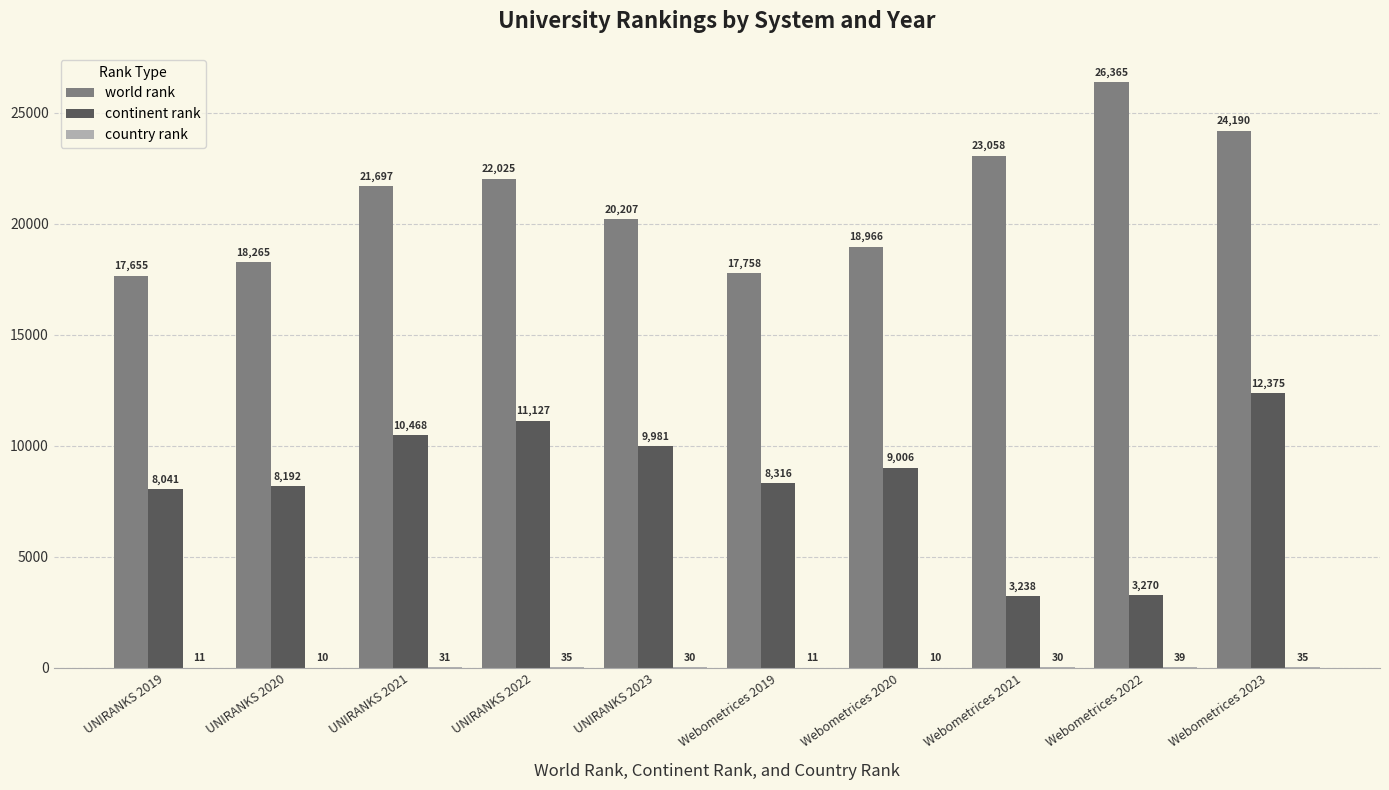

Count the number of data series in this chart.

3